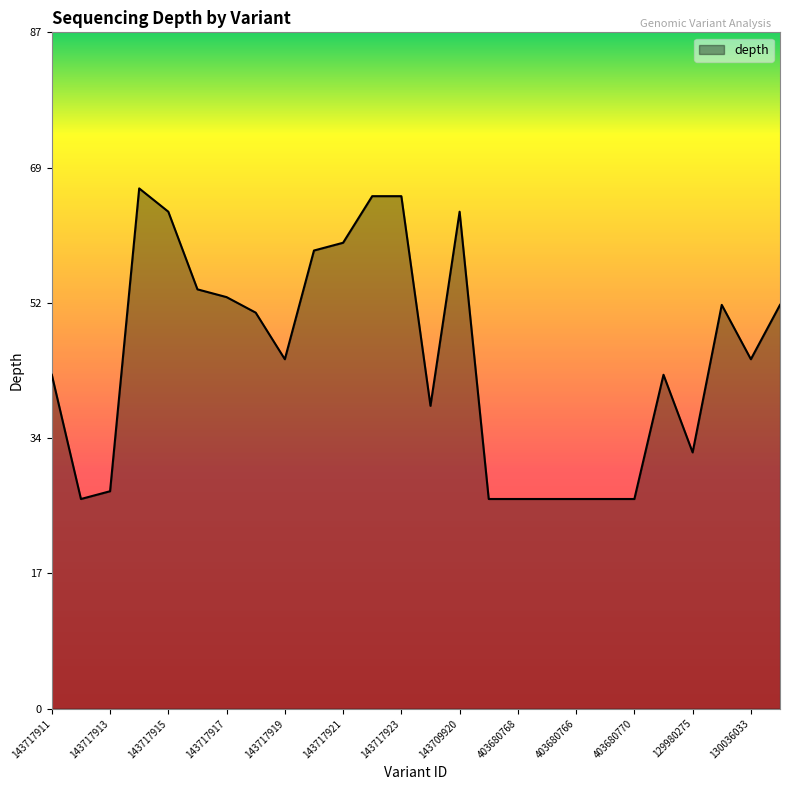

What is the greatest value displayed?

67